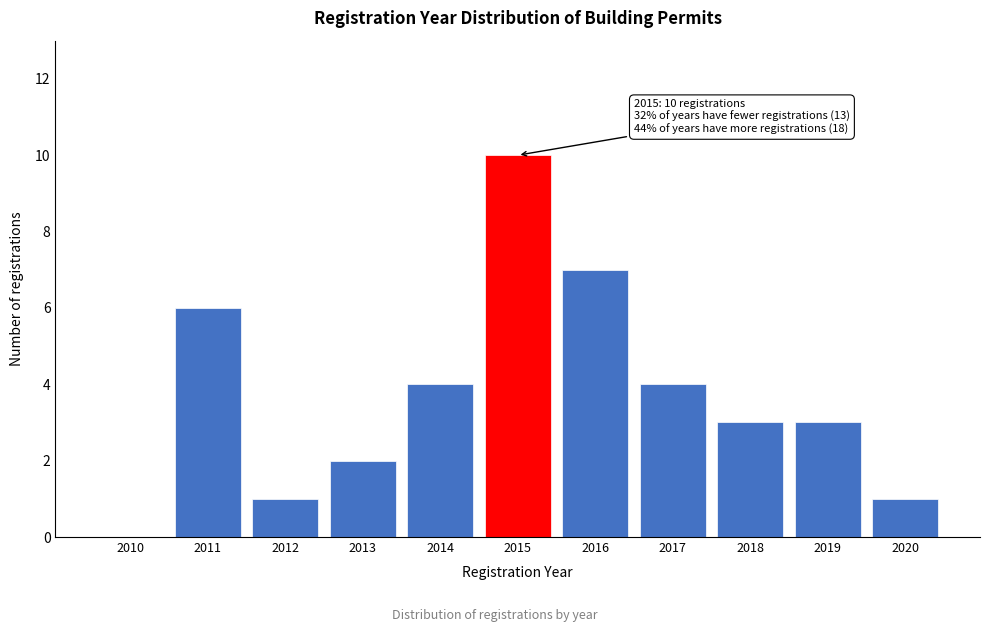

Reading left to right, list all the values displayed in this chart.

2010=0	2011=6	2012=1	2013=2	2014=4	2015=10	2016=7	2017=4	2018=3	2019=3	2020=1